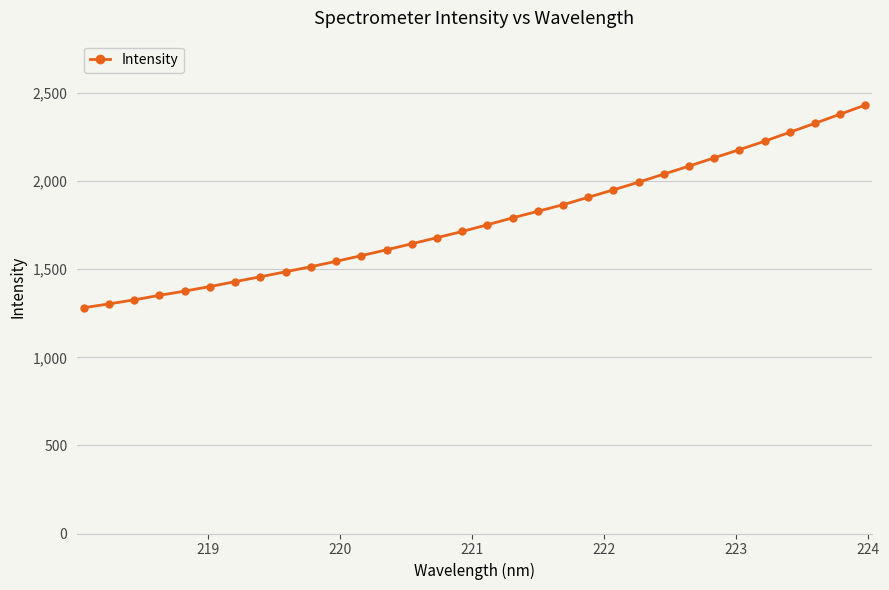

What is the value of the 1st point from the left?

1281.6